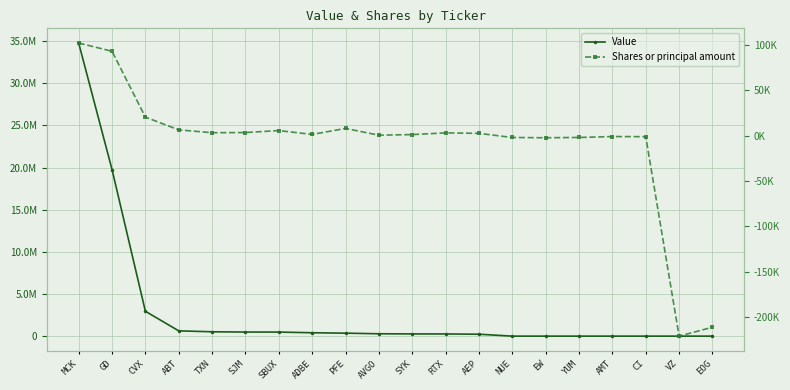

True or false: Shares or principal amount and Value cross at least once.

False